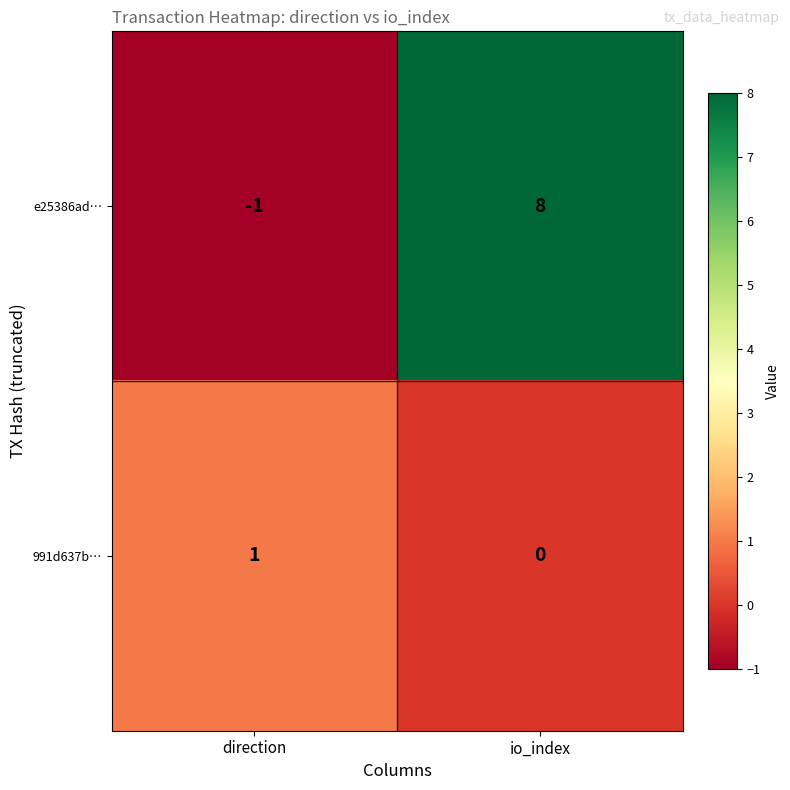

How many distinct data groups are displayed?

2